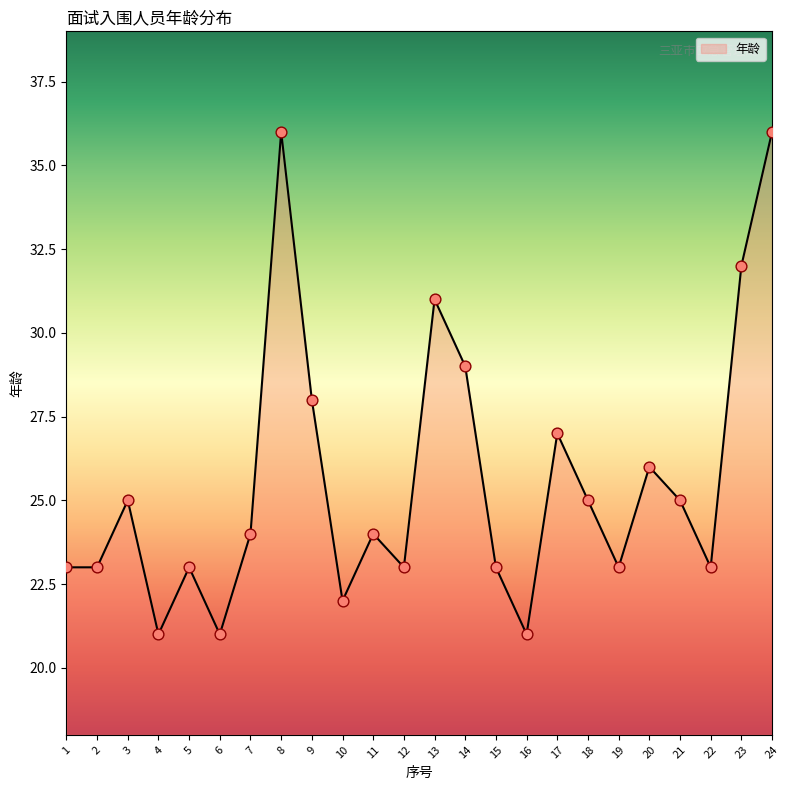

What is the change in value from 22 to 23?

+9